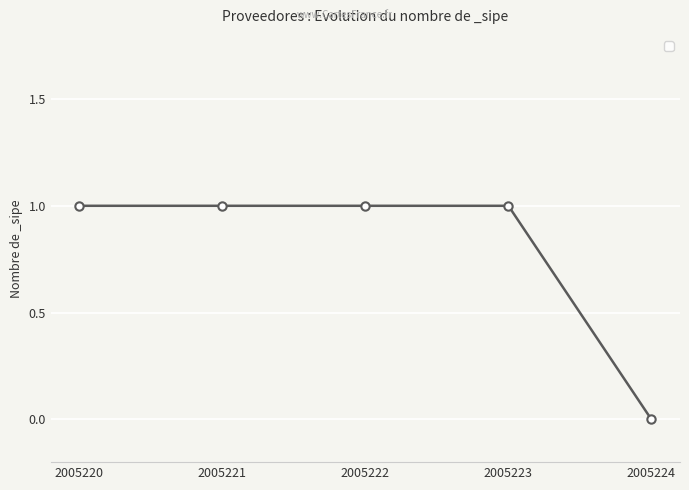

Count the number of categories in the chart.

5